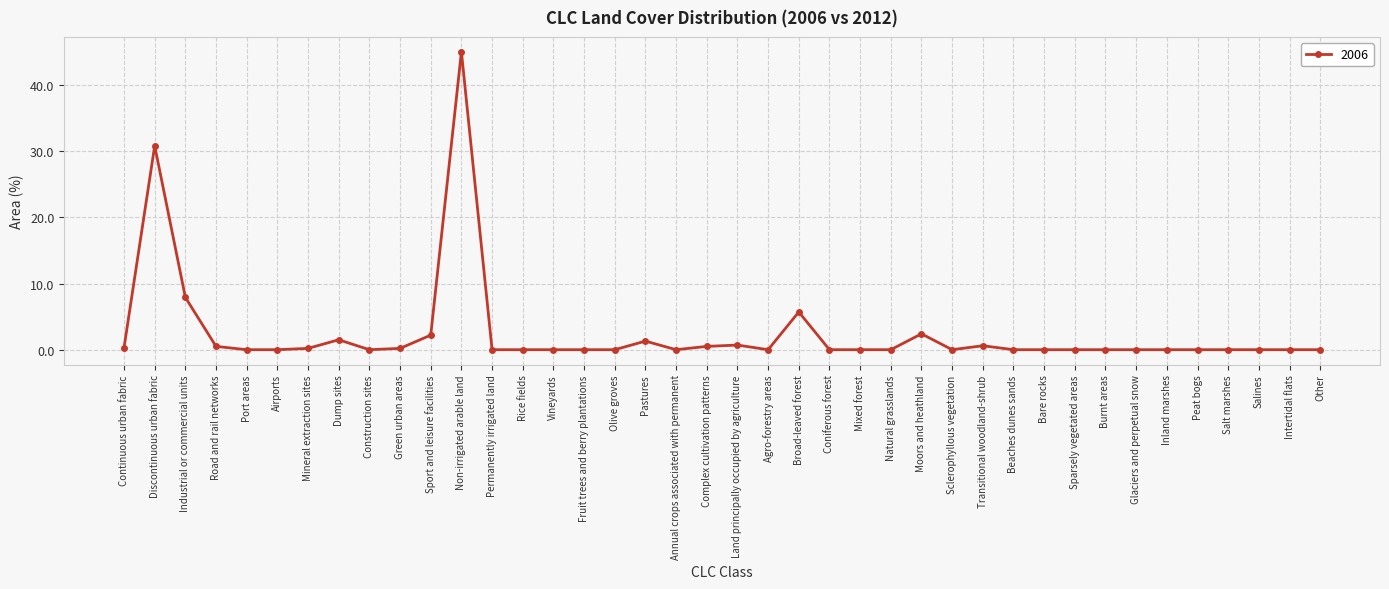

The value at Sport and leisure facilities is 2.2. True or false?

True